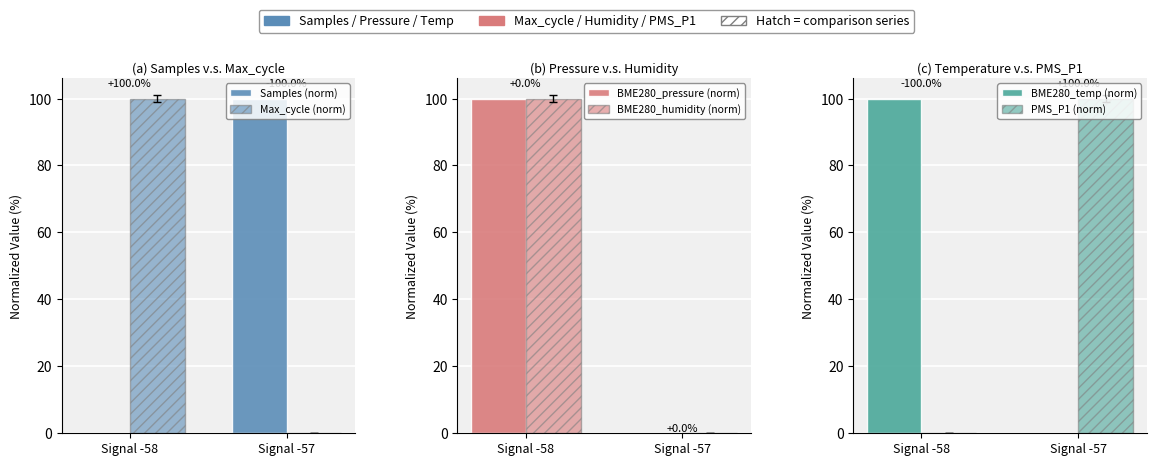

Reading left to right, transcribe all the data shown in this chart.

Samples (norm): Signal -58=0	Signal -57=100
Max_cycle (norm): Signal -58=100	Signal -57=0
BME280_pressure (norm): Signal -58=100	Signal -57=0
BME280_humidity (norm): Signal -58=100	Signal -57=0
BME280_temp (norm): Signal -58=100	Signal -57=0
PMS_P1 (norm): Signal -58=0	Signal -57=100